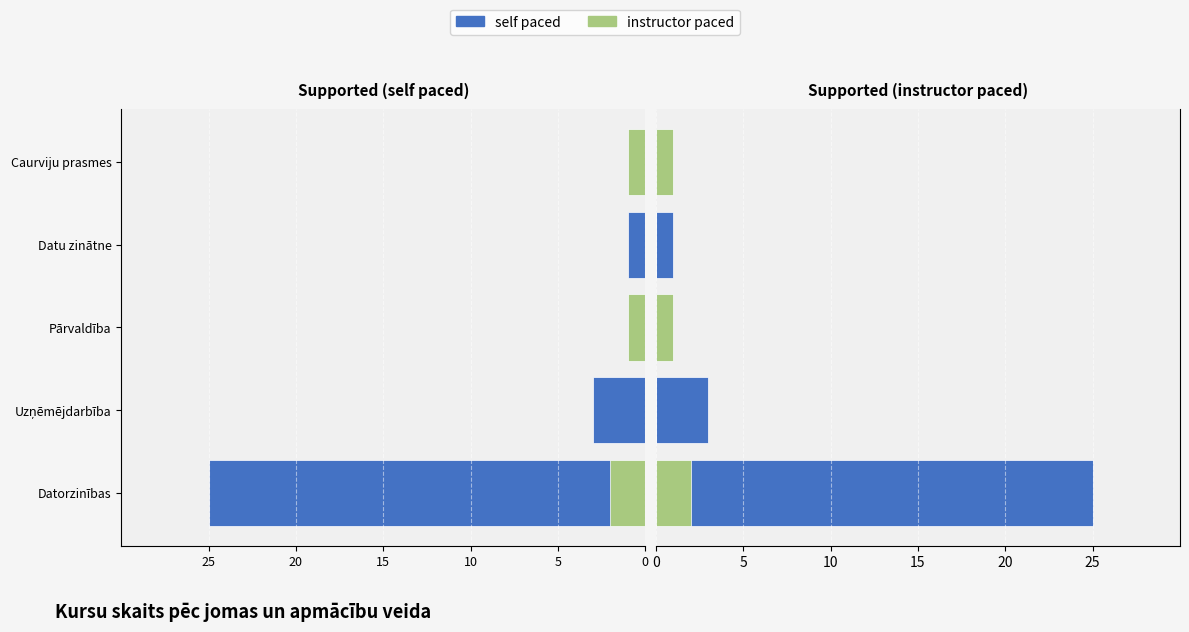

What is the value of the instructor paced bar at the 1st from the left?

2